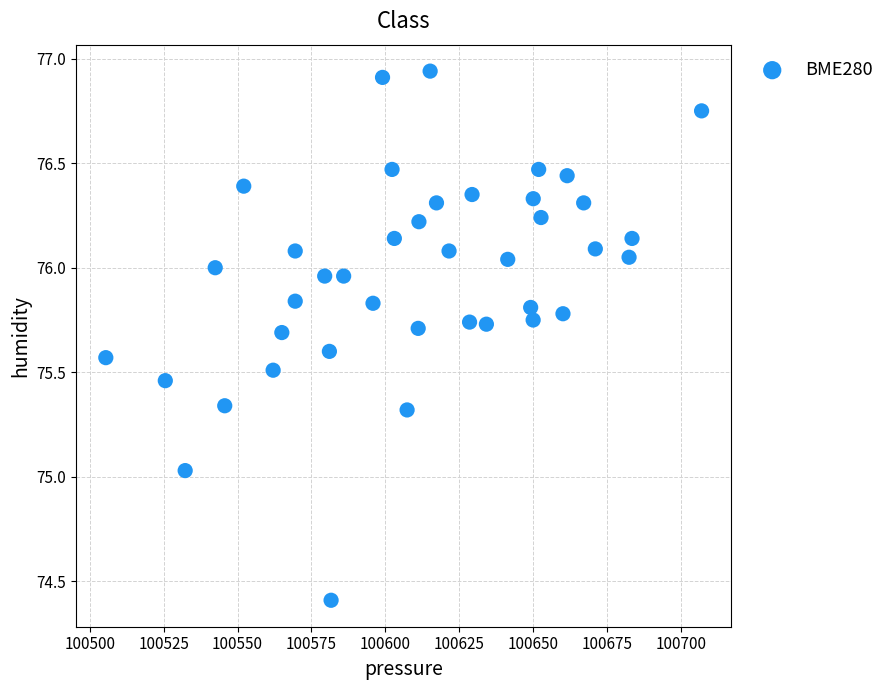

What is the range of X values (max minus min)?

201.5